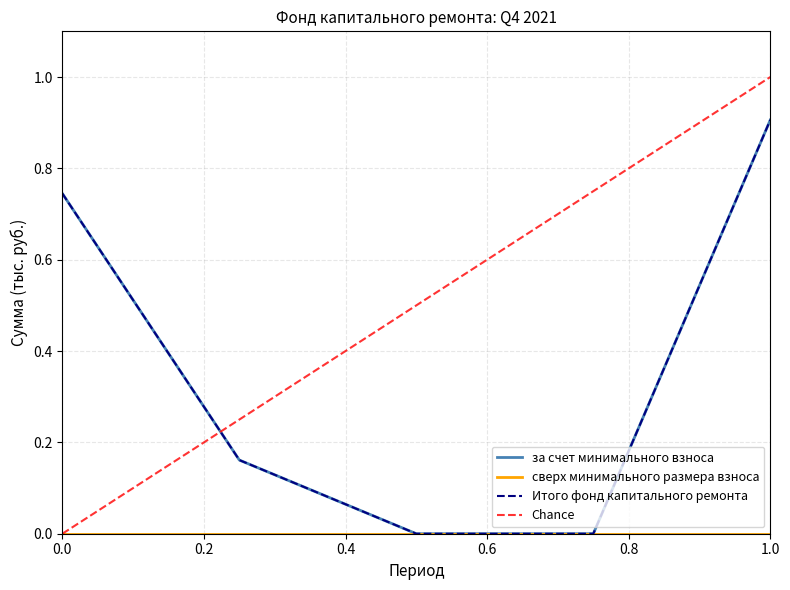

Reading left to right, transcribe all the data shown in this chart.

за счет минимального взноса: 0.7	0.2	0.0	0.0	0.9
сверх минимального размера взноса: 0.0	0.0	0.0	0.0	0.0
Итого фонд капитального ремонта: 0.7	0.2	0.0	0.0	0.9
Chance: 0.0	0.2	0.5	0.8	1.0